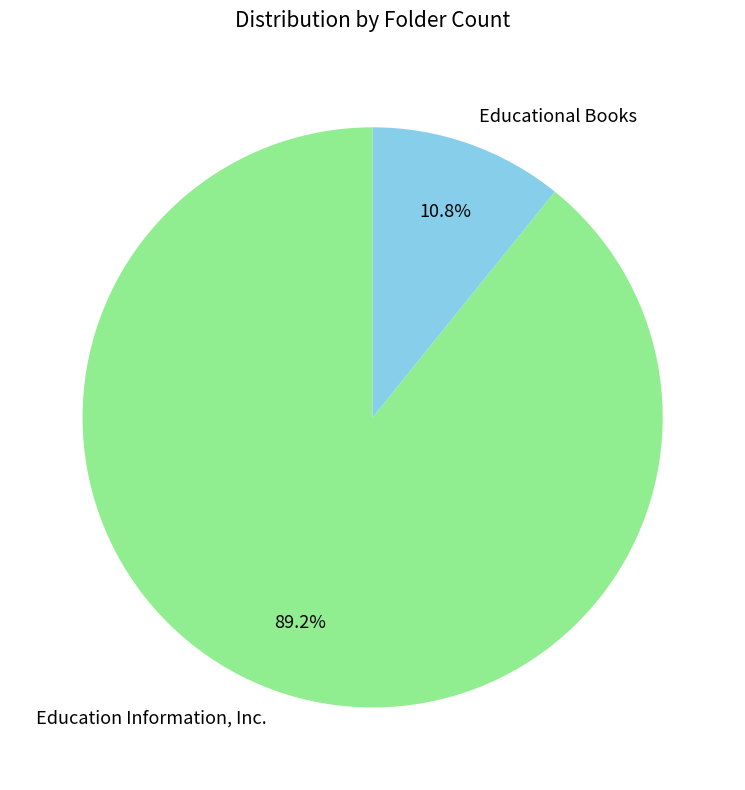

To the nearest percent, what is the combined percentage of Education Information, Inc. and Educational Books?

100%